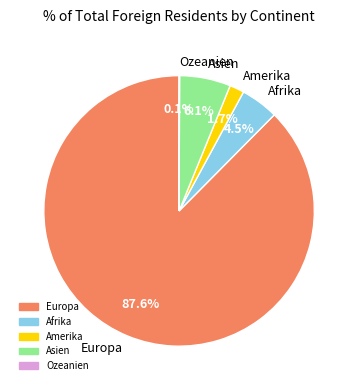

To the nearest percent, what is the combined percentage of Afrika and Europa?

92%